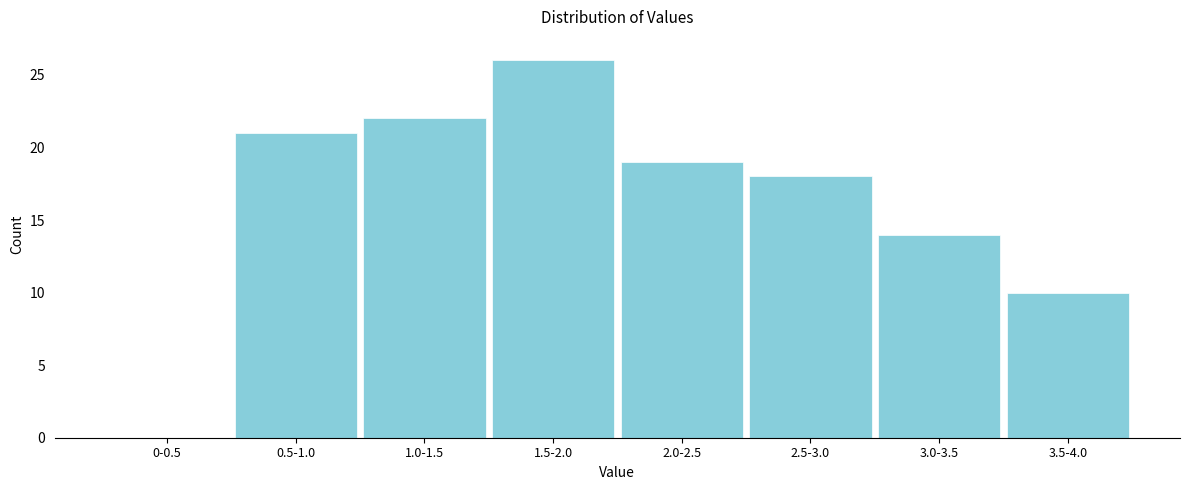

Reading left to right, list all the values displayed in this chart.

0-0.5=0	0.5-1.0=21	1.0-1.5=22	1.5-2.0=26	2.0-2.5=19	2.5-3.0=18	3.0-3.5=14	3.5-4.0=10